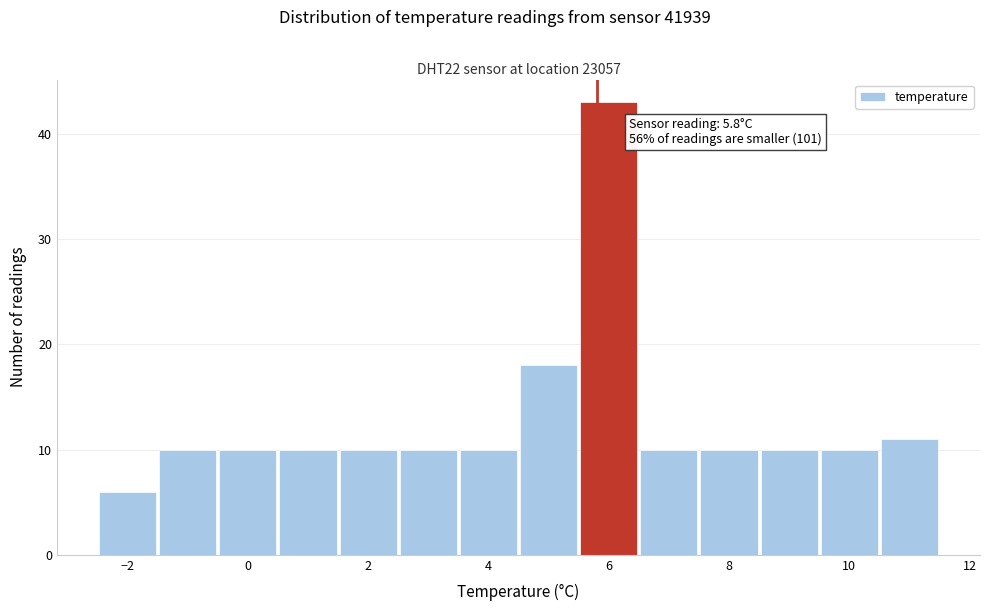

Which range on the x-axis has the tallest bar?

5.5 to 6.5